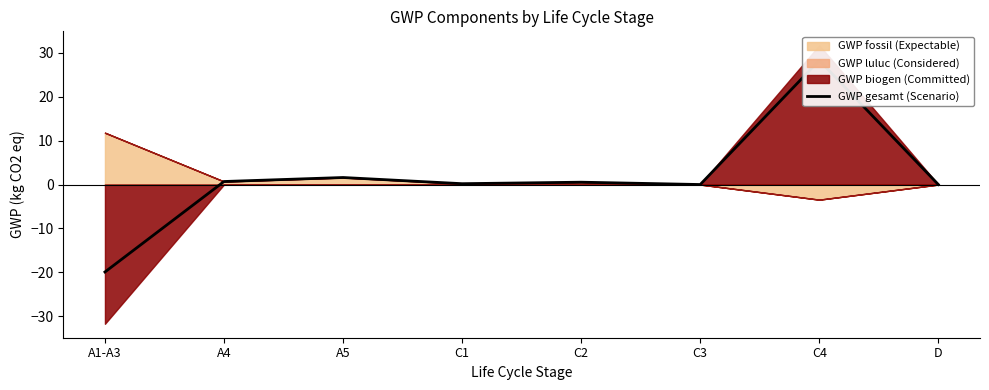

At which label does the data first exceed 0?

A4